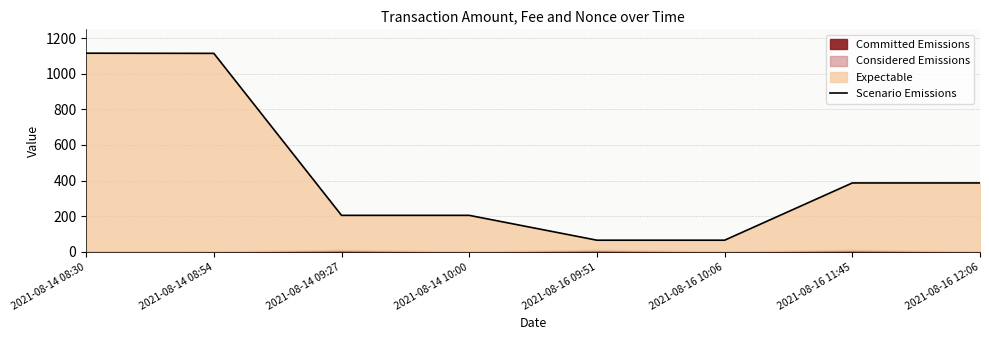

Approximately how many times larger is the value at 2021-08-14 09:27 compared to 2021-08-16 10:06?

3.1